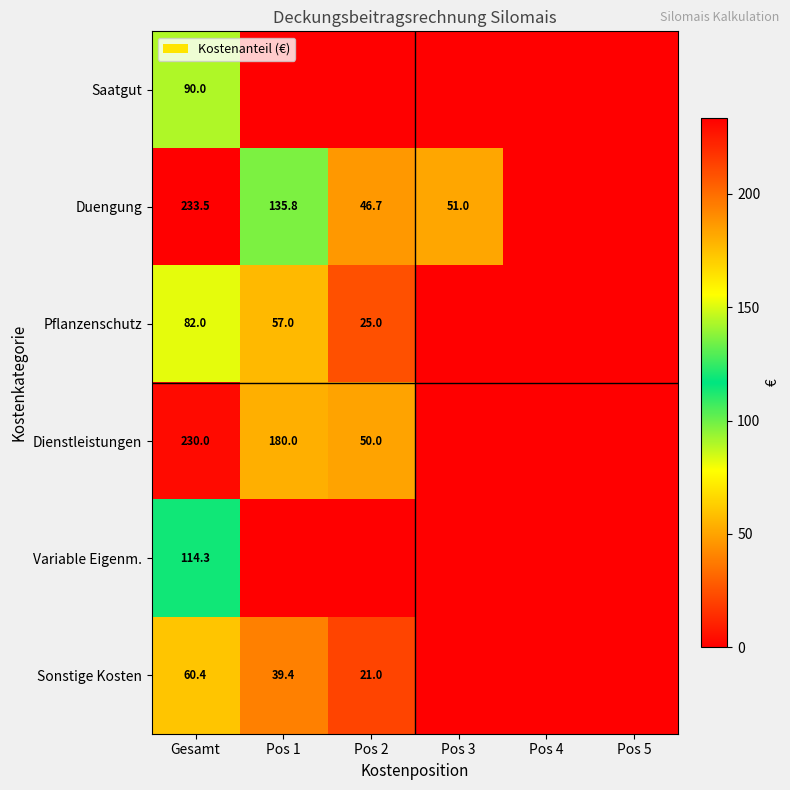

Is the value of Variable Eigenm. at Gesamt greater than the value of Duengung at Pos 3?

Yes